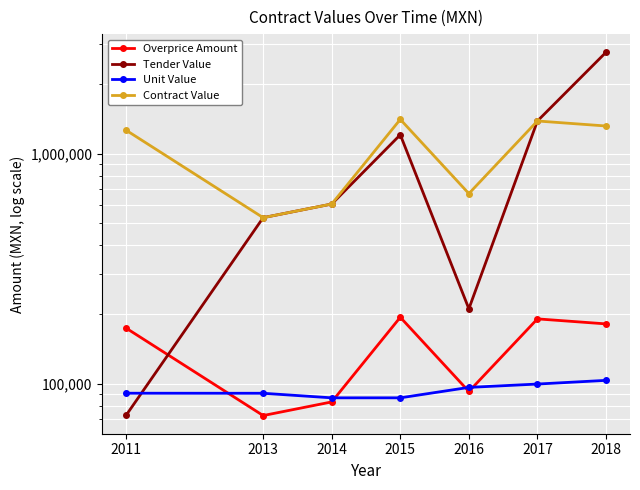

What is the difference between the maximum and minimum values in the Unit Value series?

16580.6